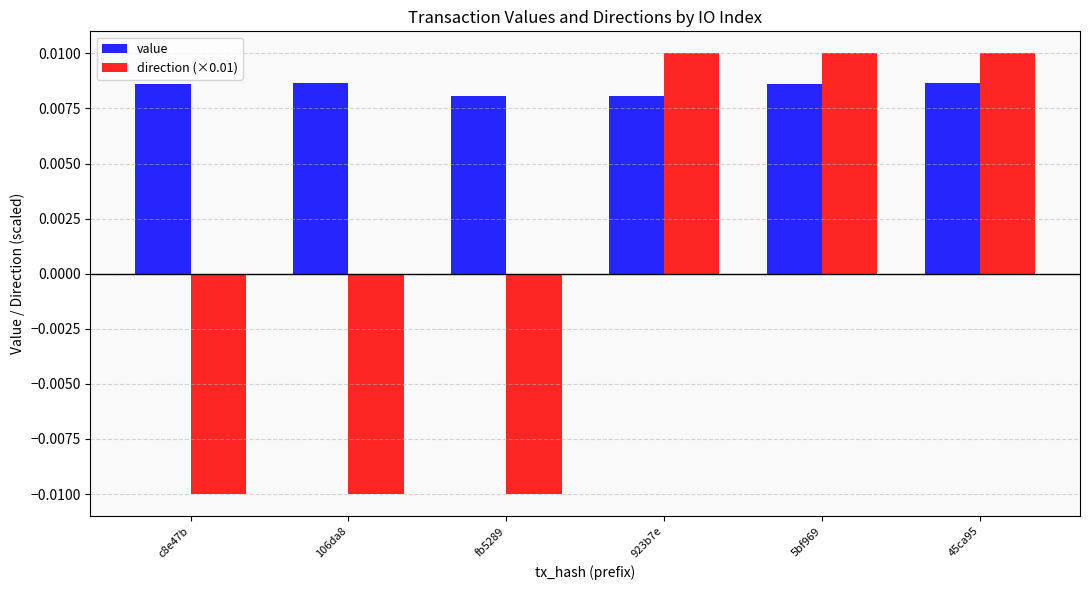

Is the value of value at 45ca95 greater than the value of direction (×0.01) at 923b7e?

No